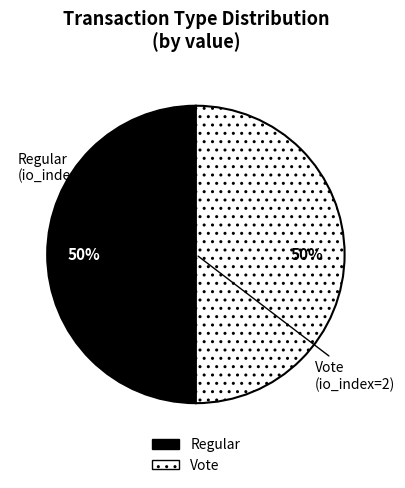

True or false: Vote accounts for 88% of the total.

False